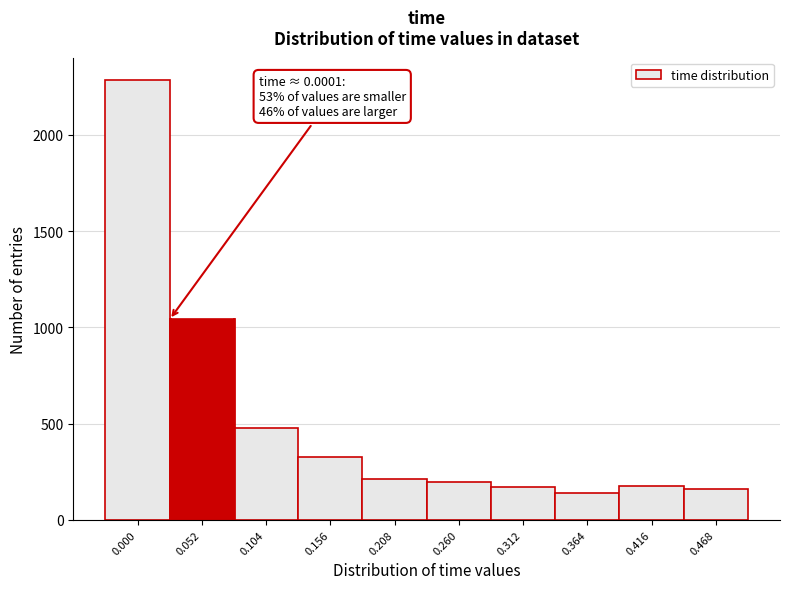

What is the difference between the values at 0.156 and 0.000?

1961